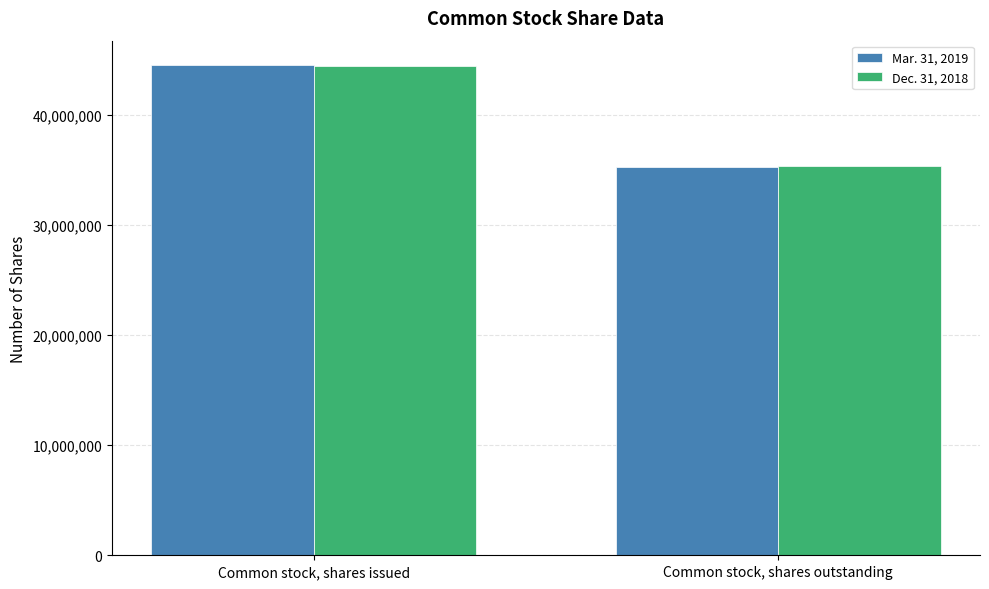

What is the difference between the Dec. 31, 2018 values at Common stock, shares issued and Common stock, shares outstanding?

9070346